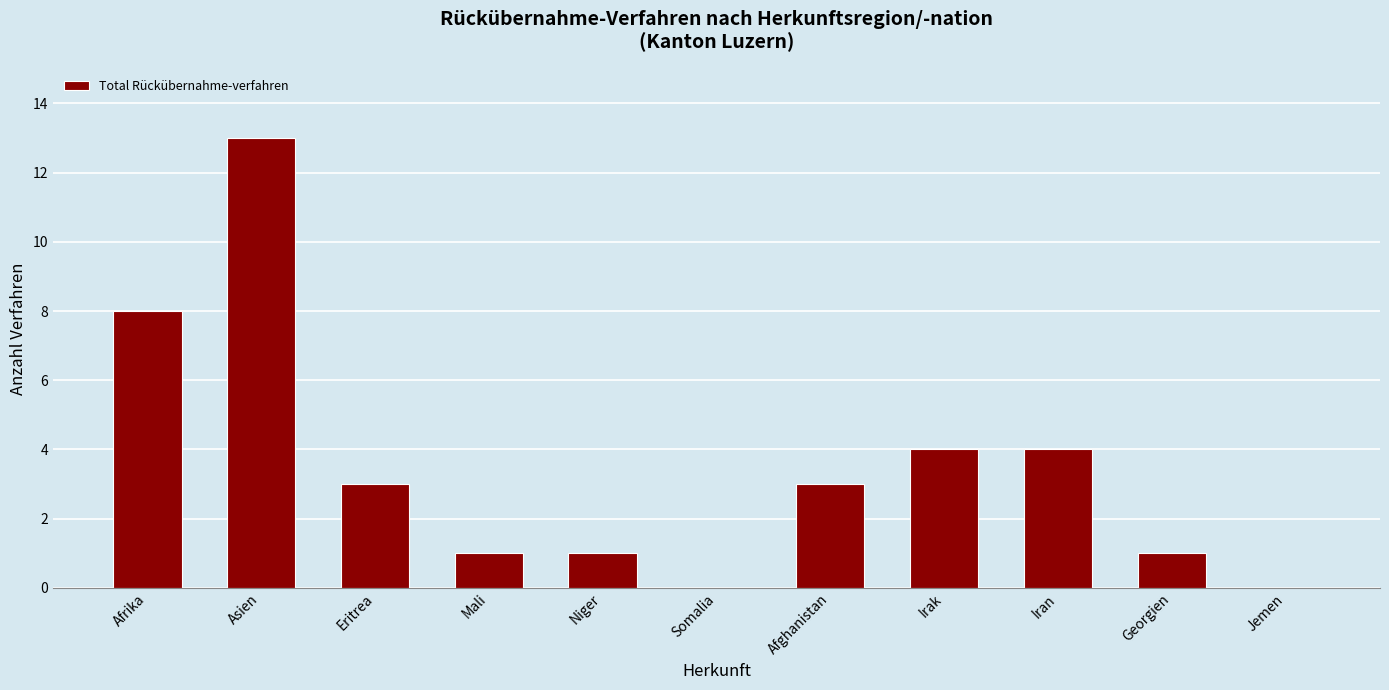

Read the value at Niger.

1